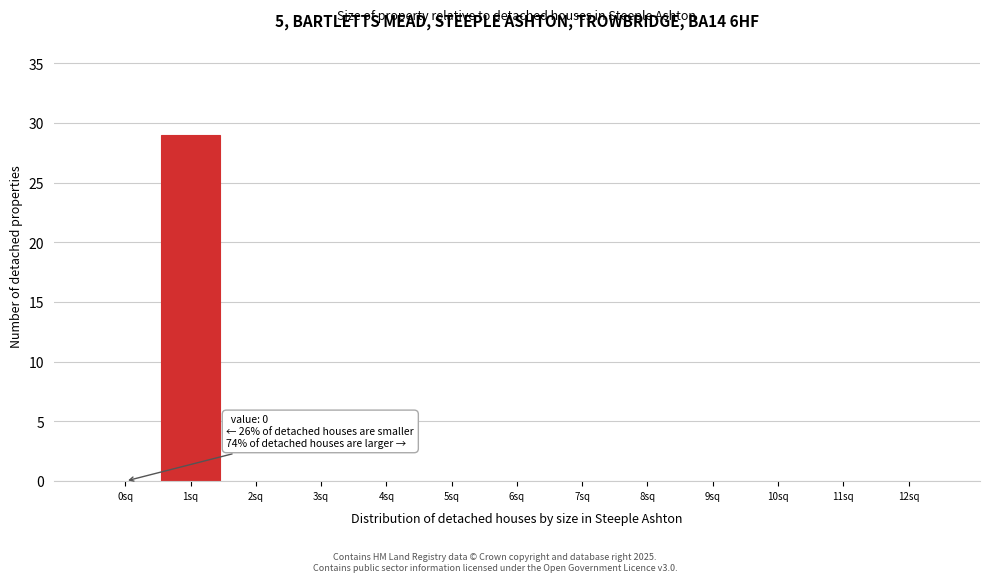

Reading left to right, list all the values displayed in this chart.

0sq=0	1sq=29	2sq=0	3sq=0	4sq=0	5sq=0	6sq=0	7sq=0	8sq=0	9sq=0	10sq=0	11sq=0	12sq=0